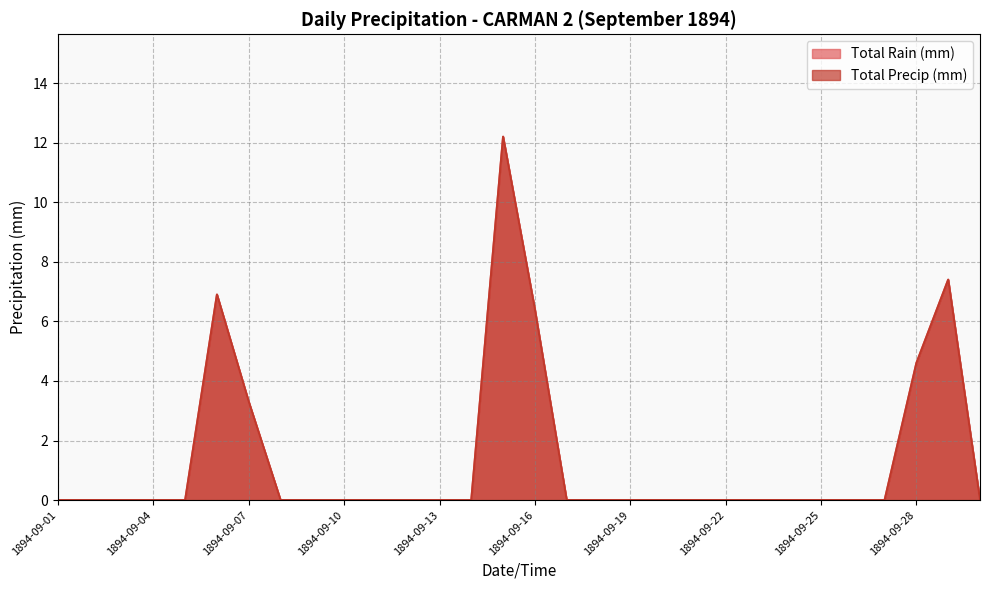

How many distinct data groups are displayed?

2